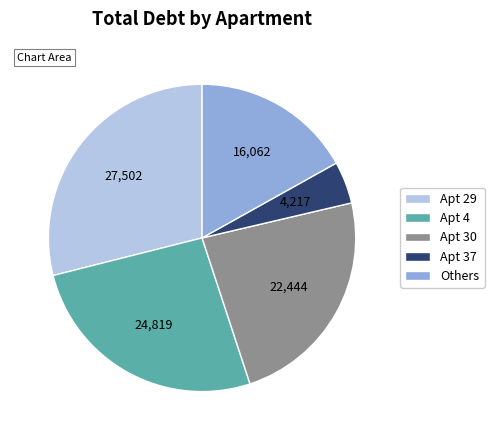

Which has a higher value, Apt 4 or Apt 29?

Apt 29